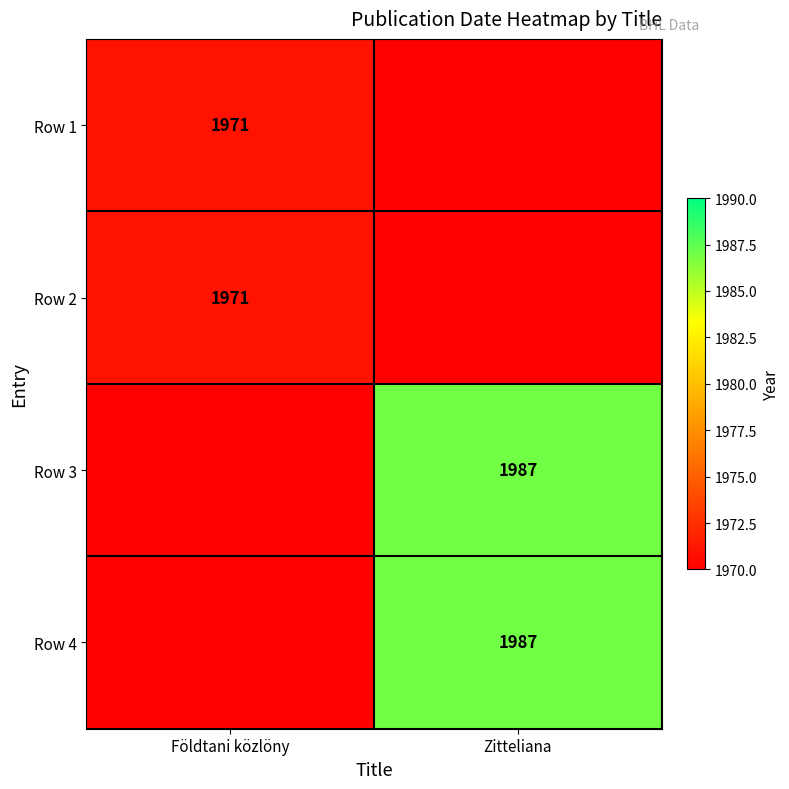

The value of Row 3 at Zitteliana is 1987. True or false?

True